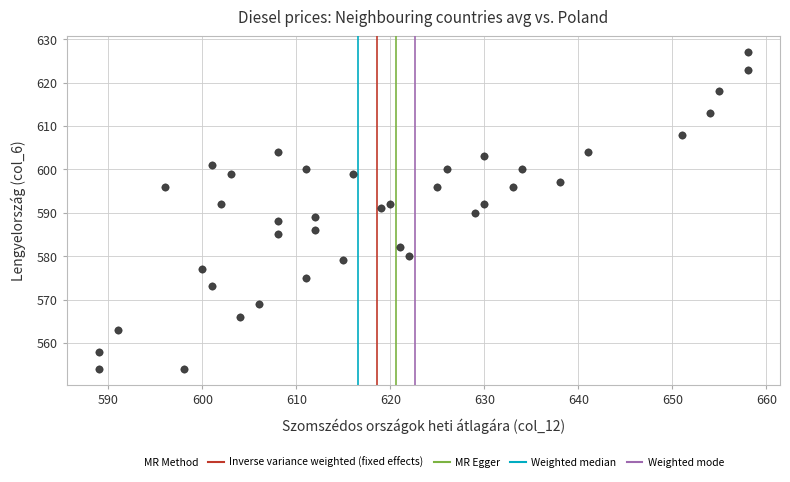

What is the range of Y values (max minus min)?

73